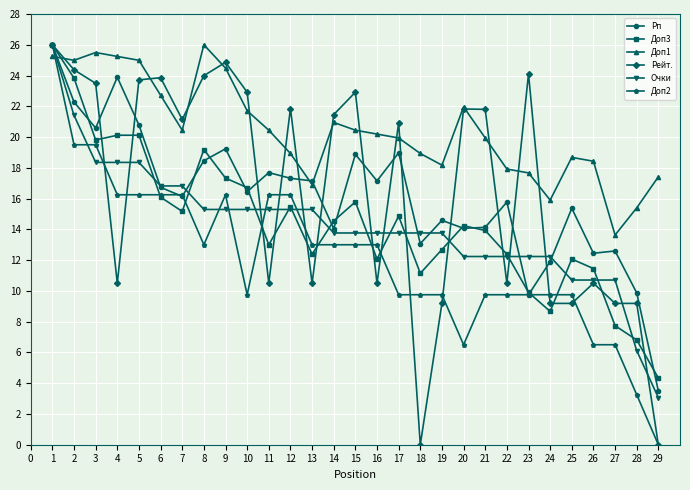

True or false: Рейт. has a value of 21.9 at 12.

True